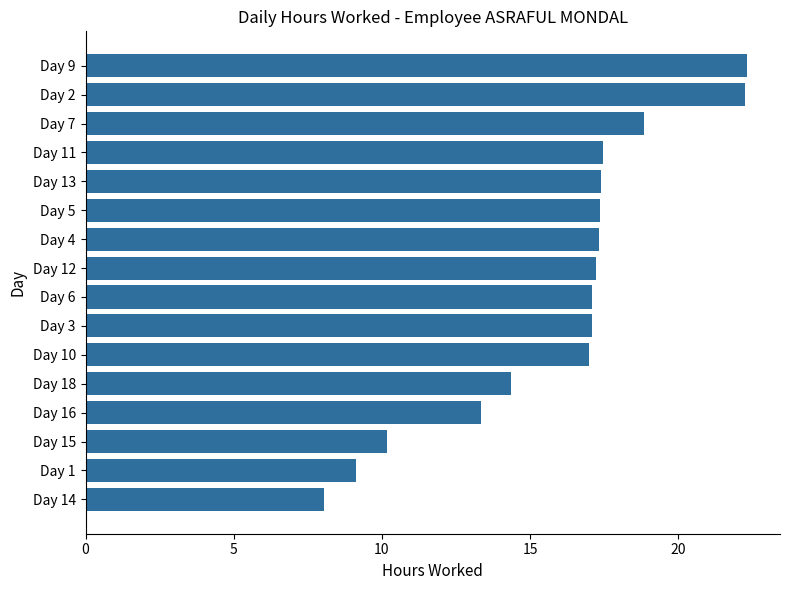

Where is the data nearest to the value 15?

Day 18